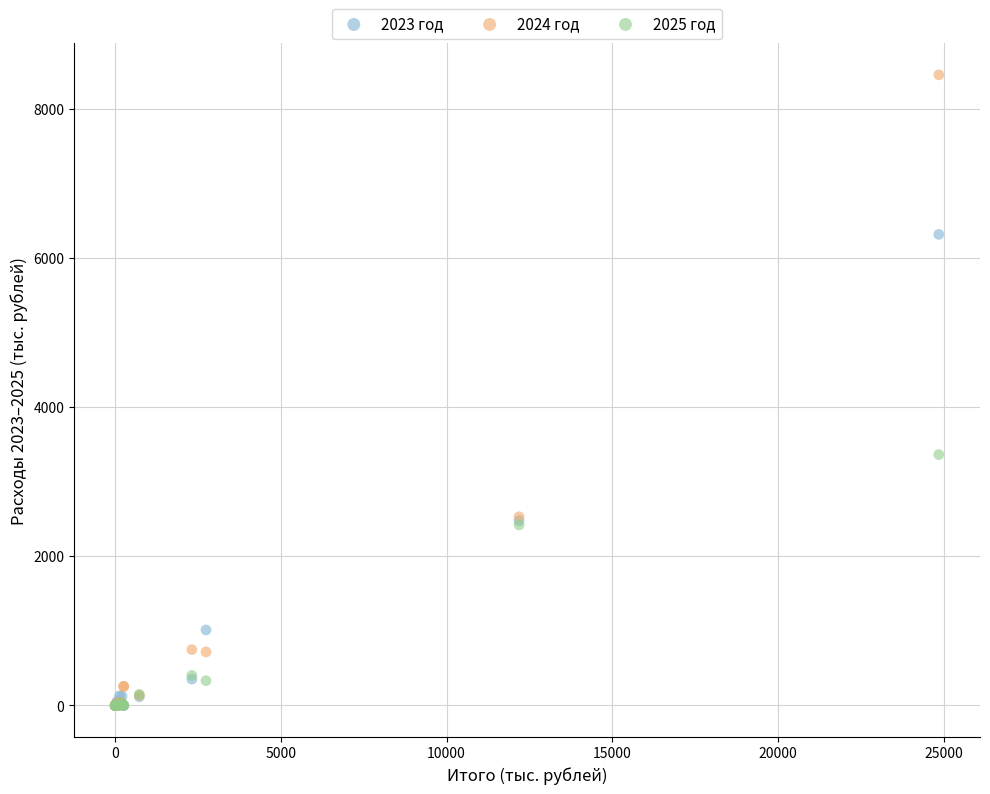

Across all series, what Y value is closest to 4227?

3363.3